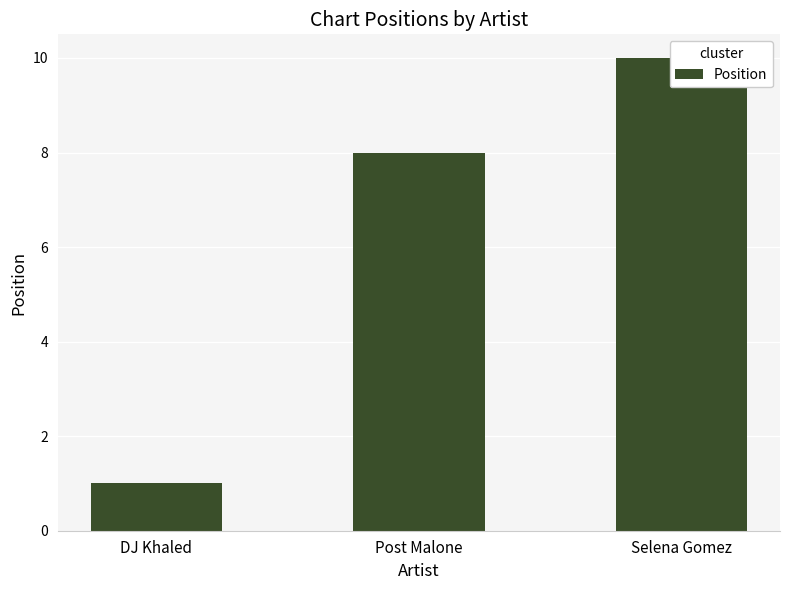

What is the difference between the maximum and second lowest values?

2